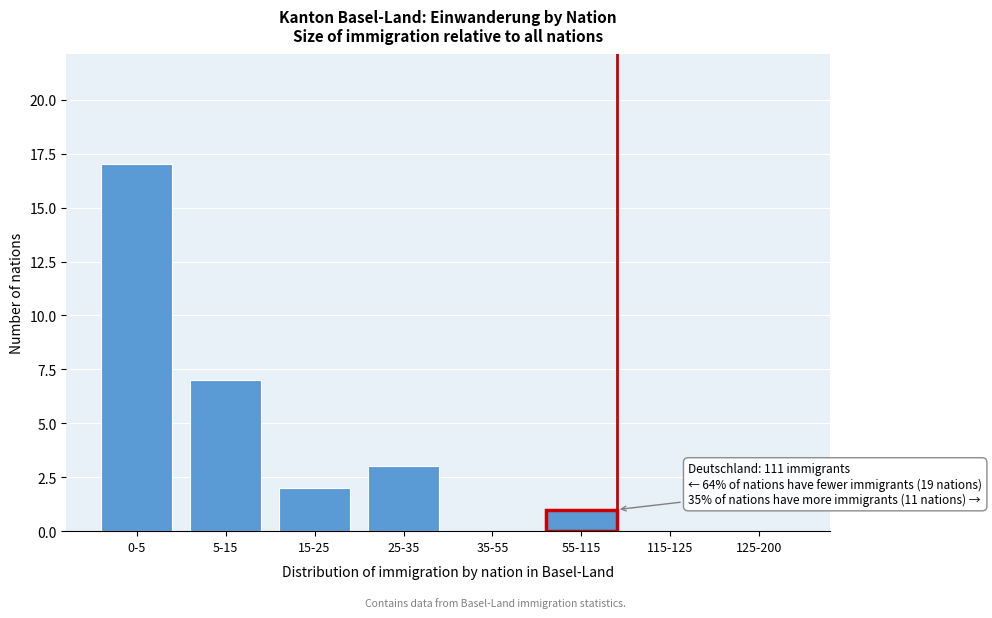

Reading right to left, list all the values displayed in this chart.

125-200=0	115-125=0	55-115=1	35-55=0	25-35=3	15-25=2	5-15=7	0-5=17